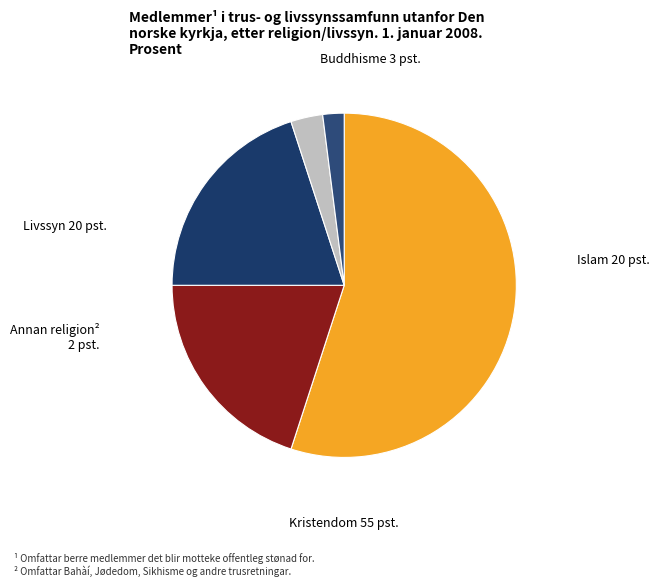

How many segments does this pie chart have?

5